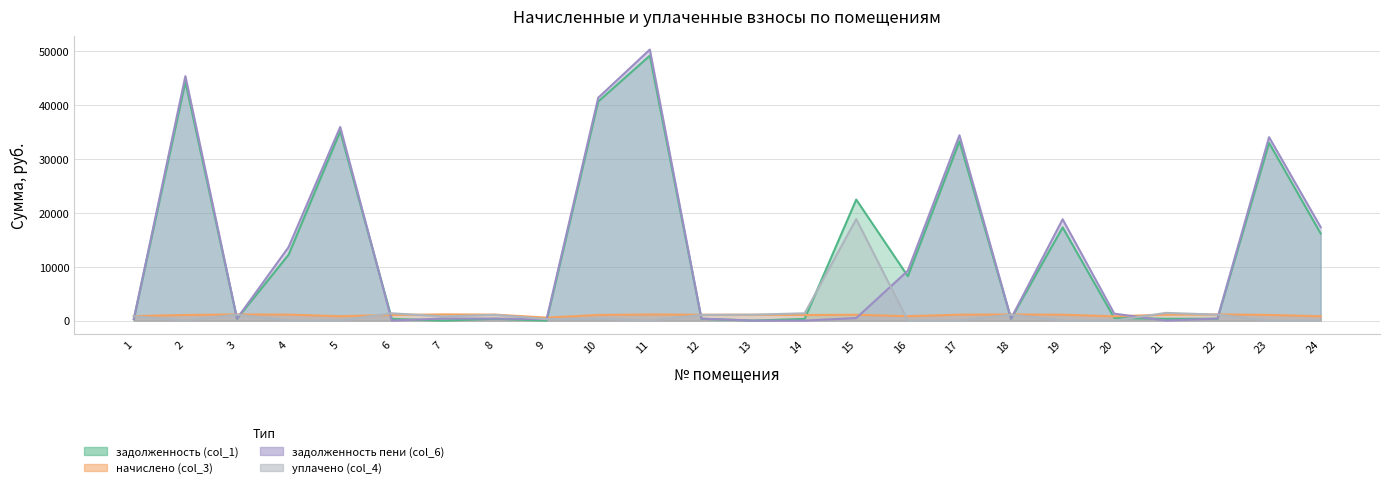

What is the average value of the начислено (col_3) series?

1009.1